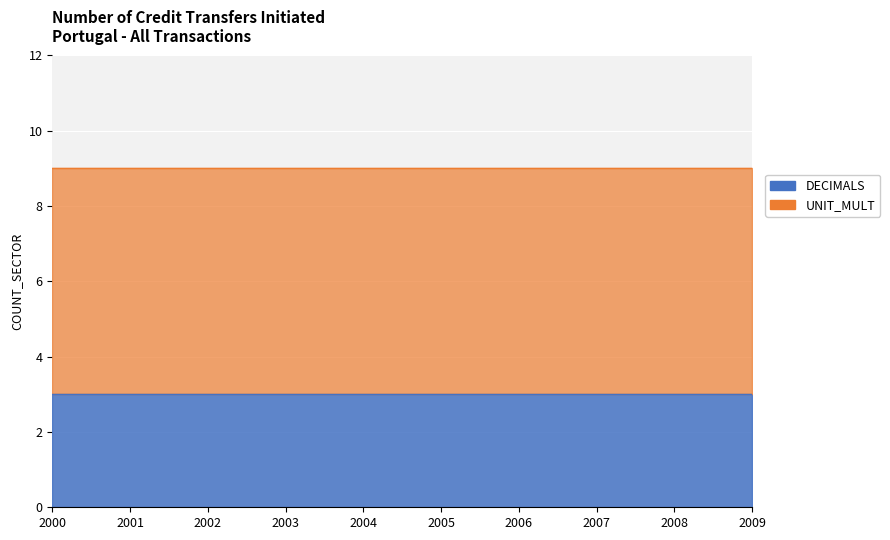

Is it true that DECIMALS equals 3 at 2006?

True